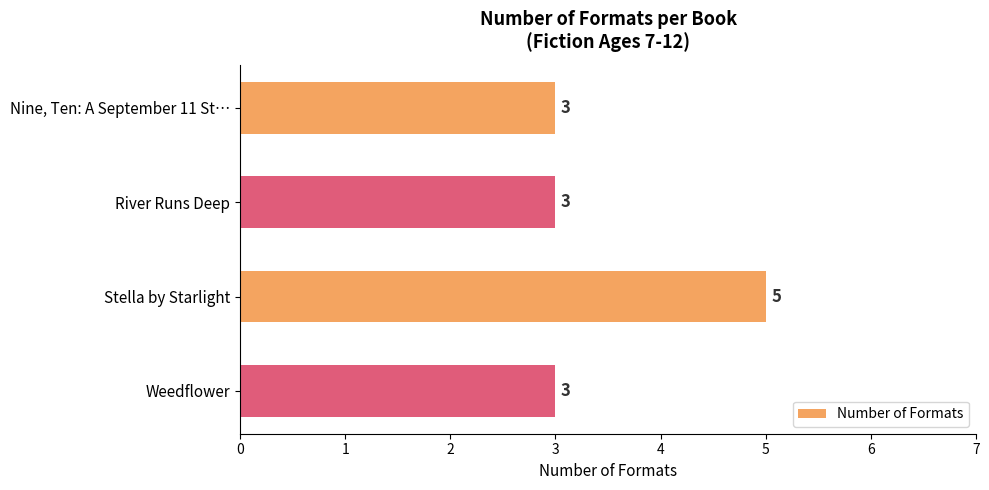

Are the bars horizontal?

Yes